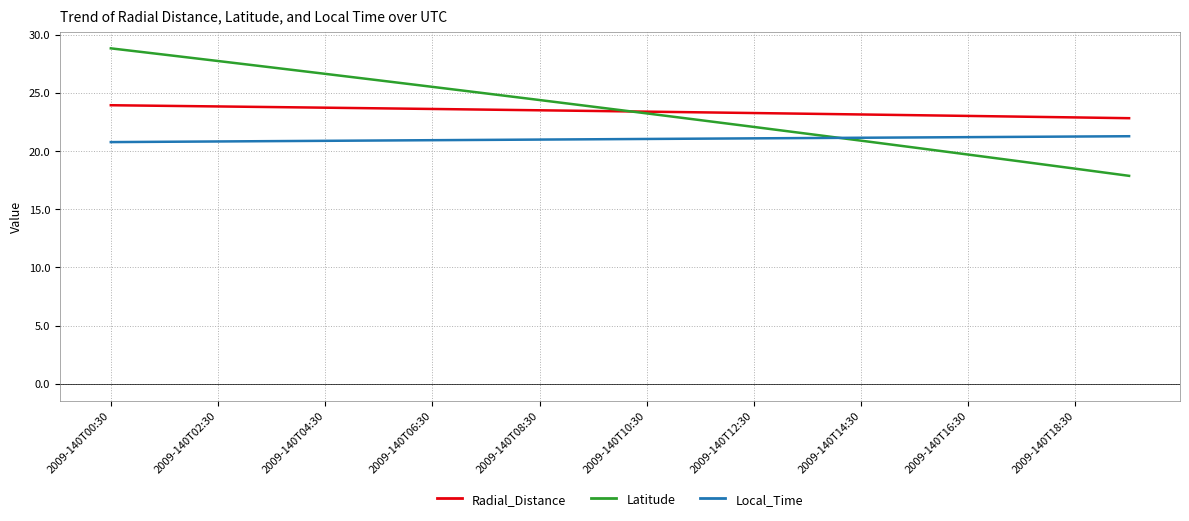

Which series has the widest spread of values?

Latitude